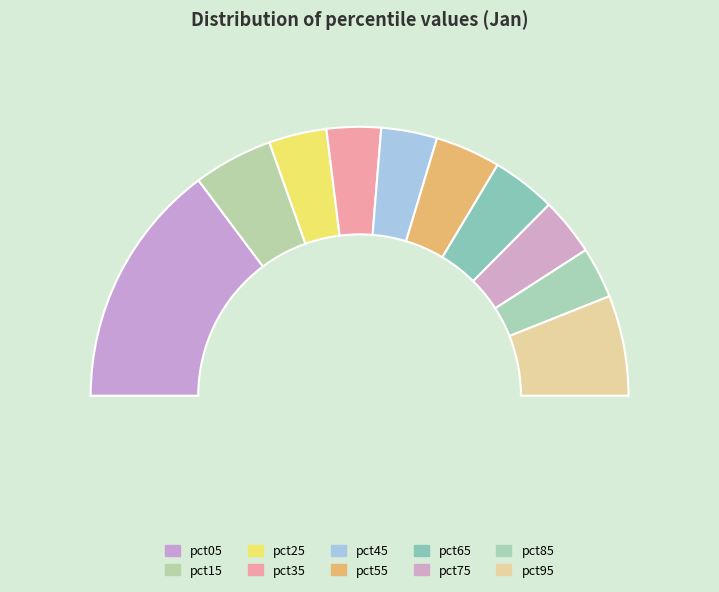

Combined, do pct45 and pct05 account for over 50%?

No